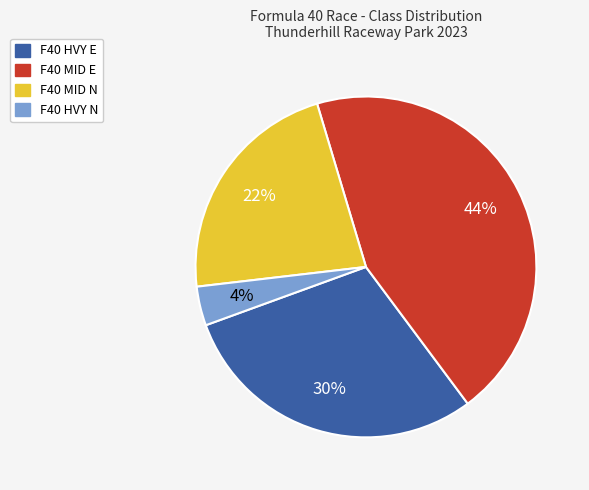

Which slice is the smallest?

F40 HVY N